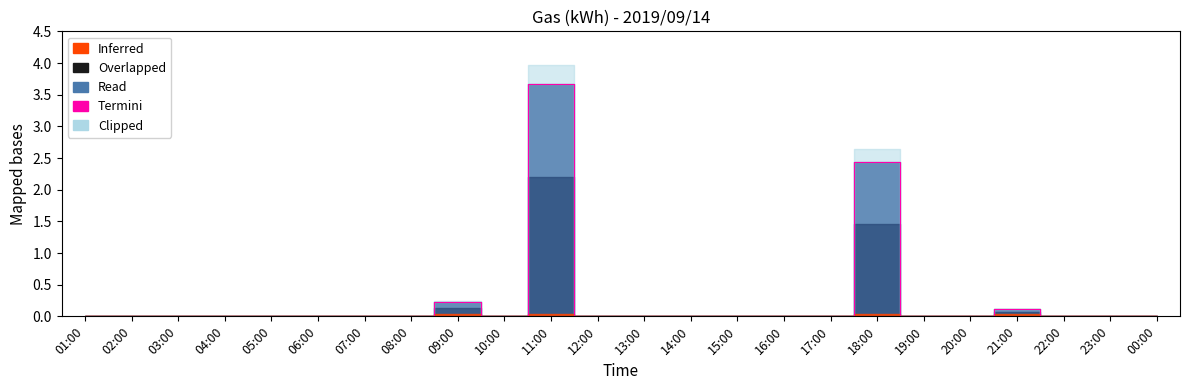

True or false: the data shows 4.3 at 18:00.

False